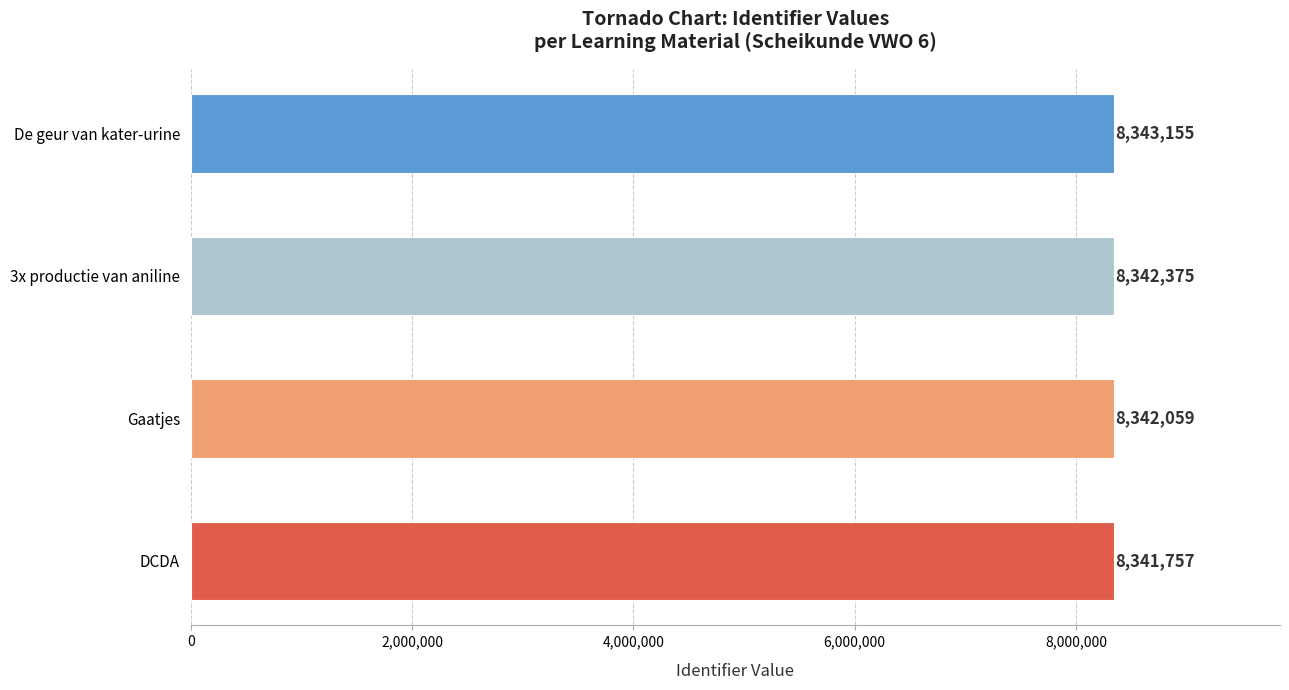

Between De geur van kater-urine and 3x productie van aniline, which is larger?

De geur van kater-urine